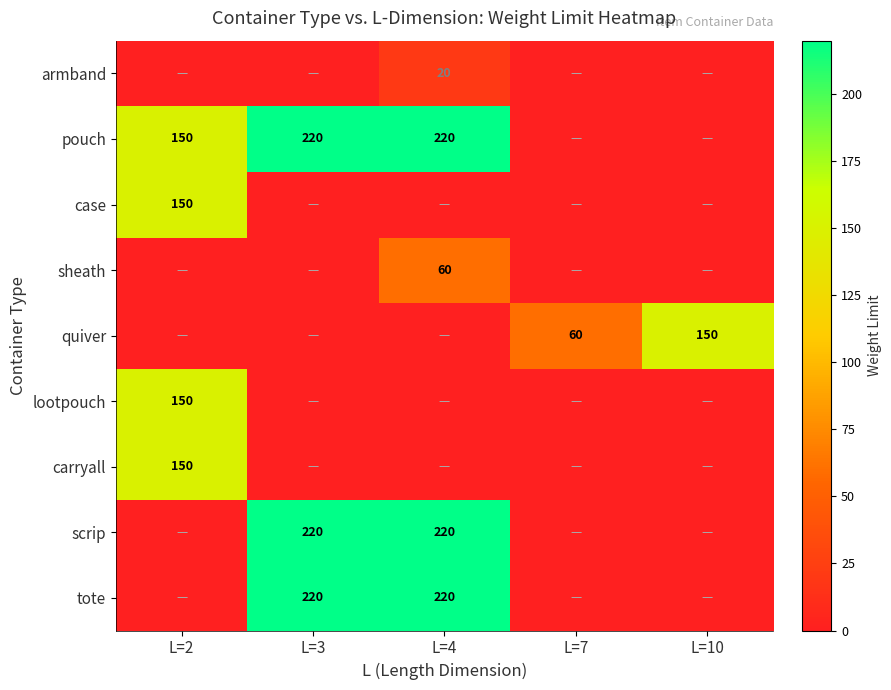

True or false: pouch has a value of 220 at L=3.

True